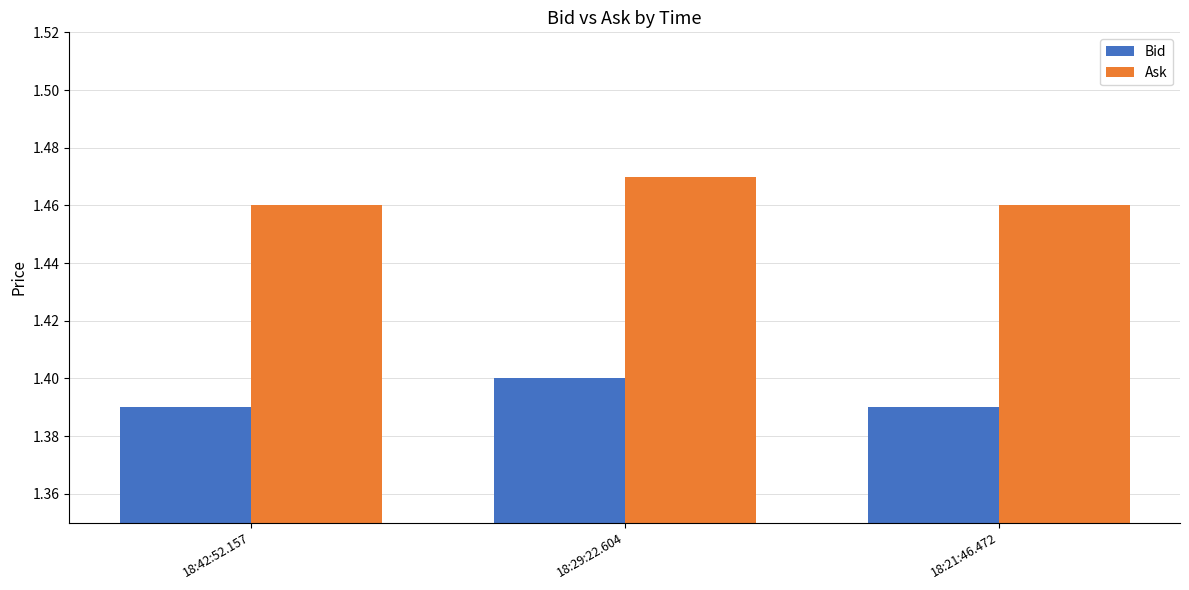

Count the Bid values in the range 1 to 2.

3